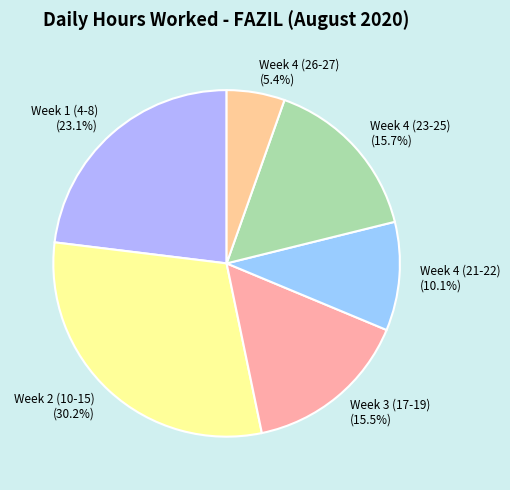

Which slice is the smallest?

Week 4 (26-27)